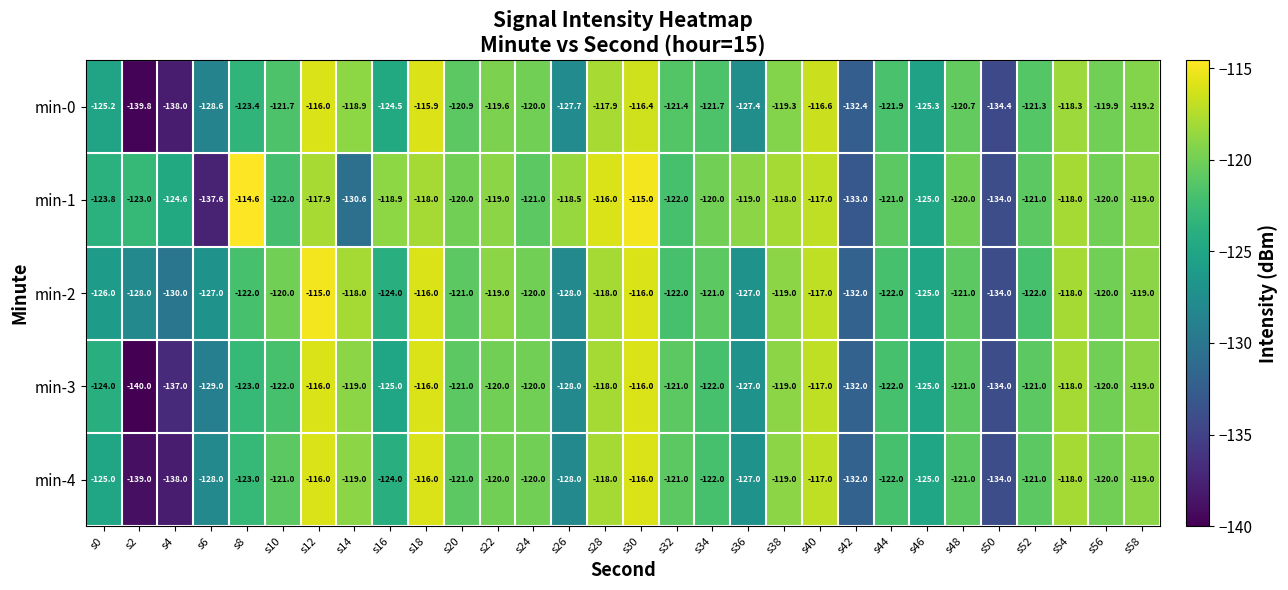

What is the sum of all min-1 values?

-3647.5